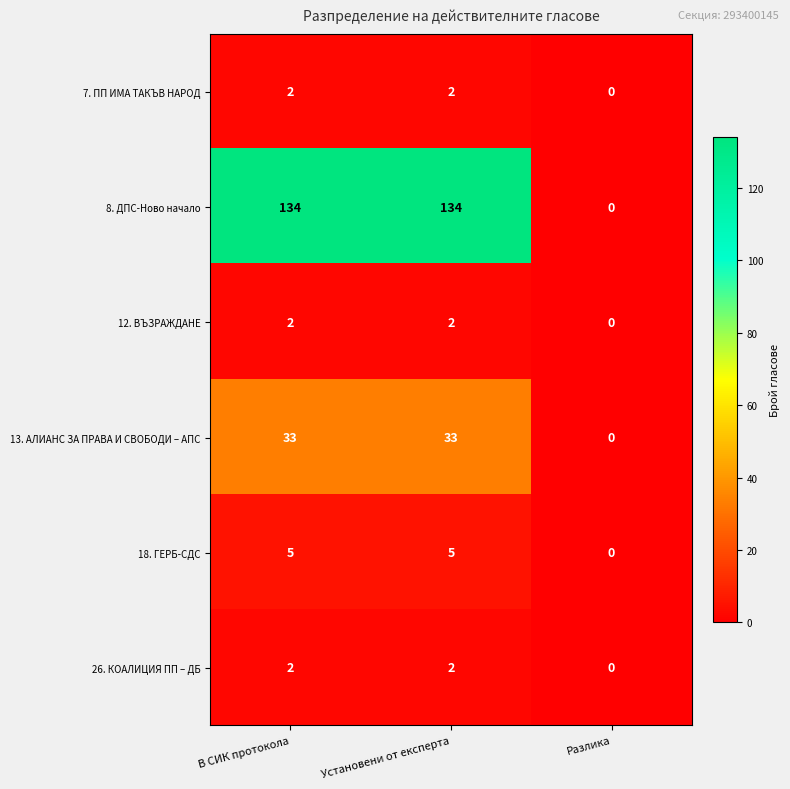

Reading left to right, list all the values displayed in this chart.

7. ПП ИМА ТАКЪВ НАРОД: 2	2	0
8. ДПС-Ново начало: 134	134	0
12. ВЪЗРАЖДАНЕ: 2	2	0
13. АЛИАНС ЗА ПРАВА И СВОБОДИ – АПС: 33	33	0
18. ГЕРБ-СДС: 5	5	0
26. КОАЛИЦИЯ ПП – ДБ: 2	2	0